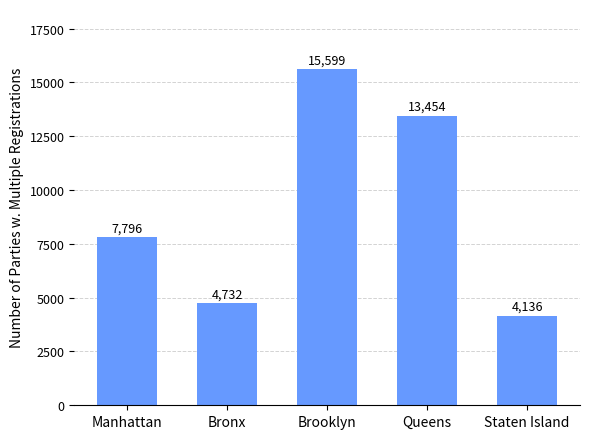

Read the value at Bronx, to the nearest 100.

4700